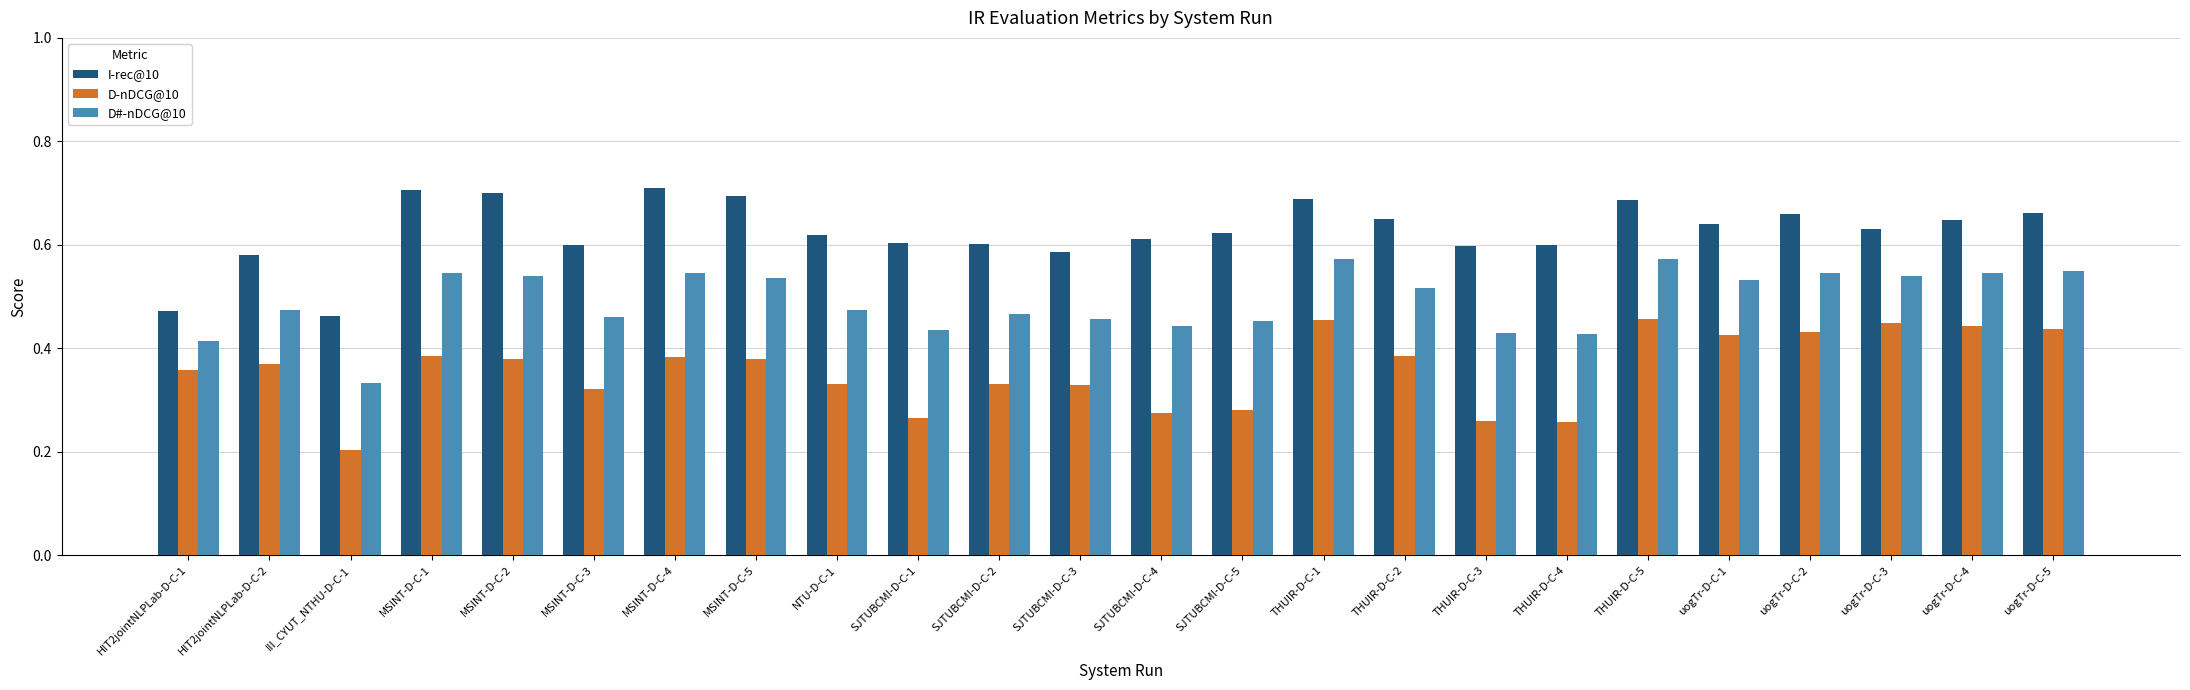

Rank the series by their average value, from lowest to highest.

D-nDCG@10, D#-nDCG@10, I-rec@10